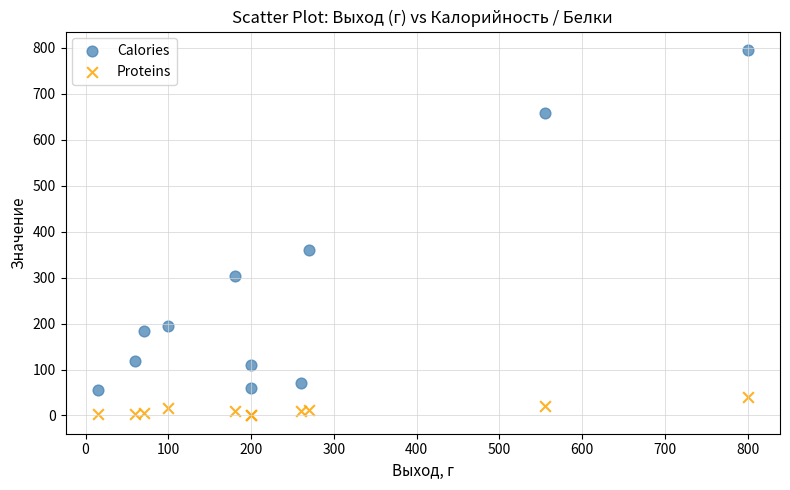

Which series has the widest spread of Y values?

Calories